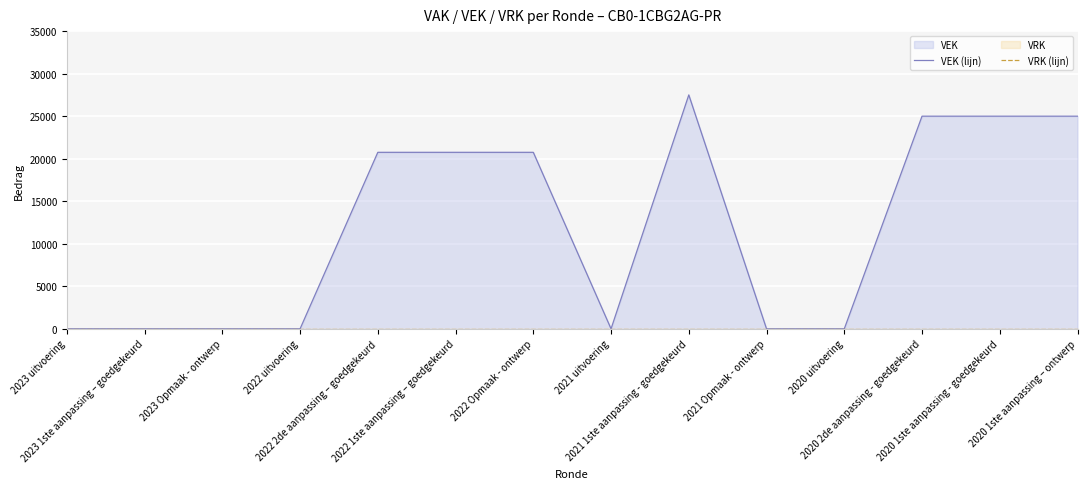

True or false: VEK (lijn) and VRK (lijn) intersect in this chart.

False